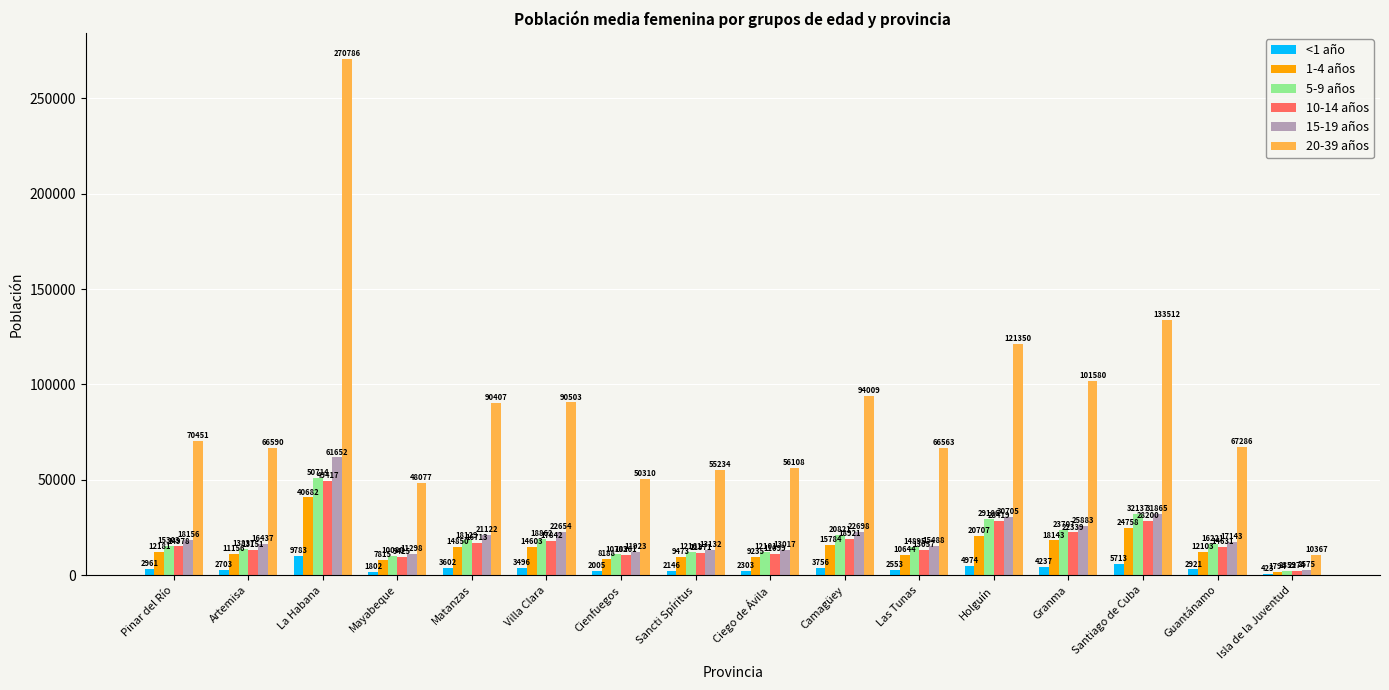

Is it true that 20-39 años equals 230475 at Santiago de Cuba?

False